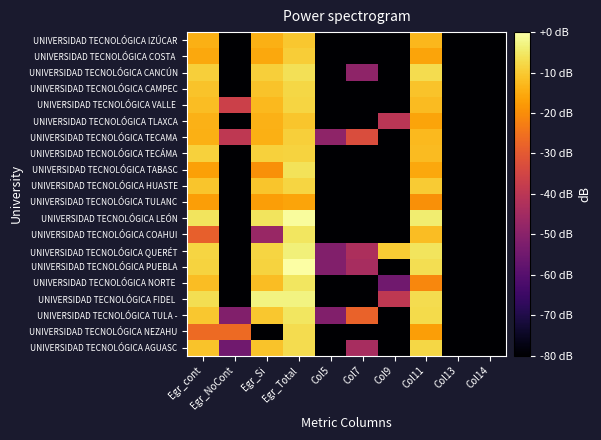

At which category does the chart reach its minimum across all series?

Col5